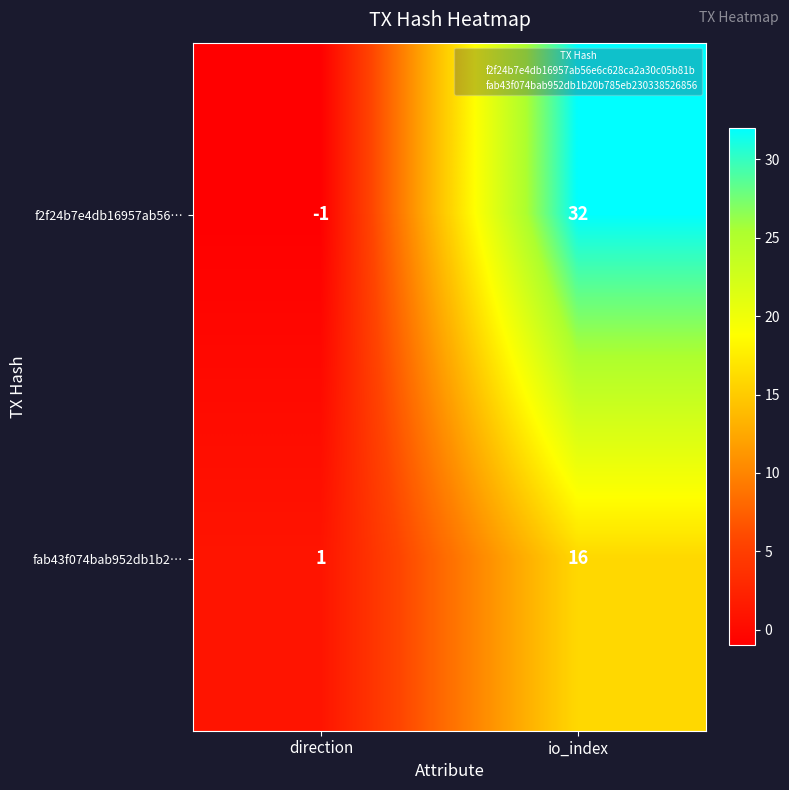

What is the highest value of the fab43f074bab952db1b2… series?

16